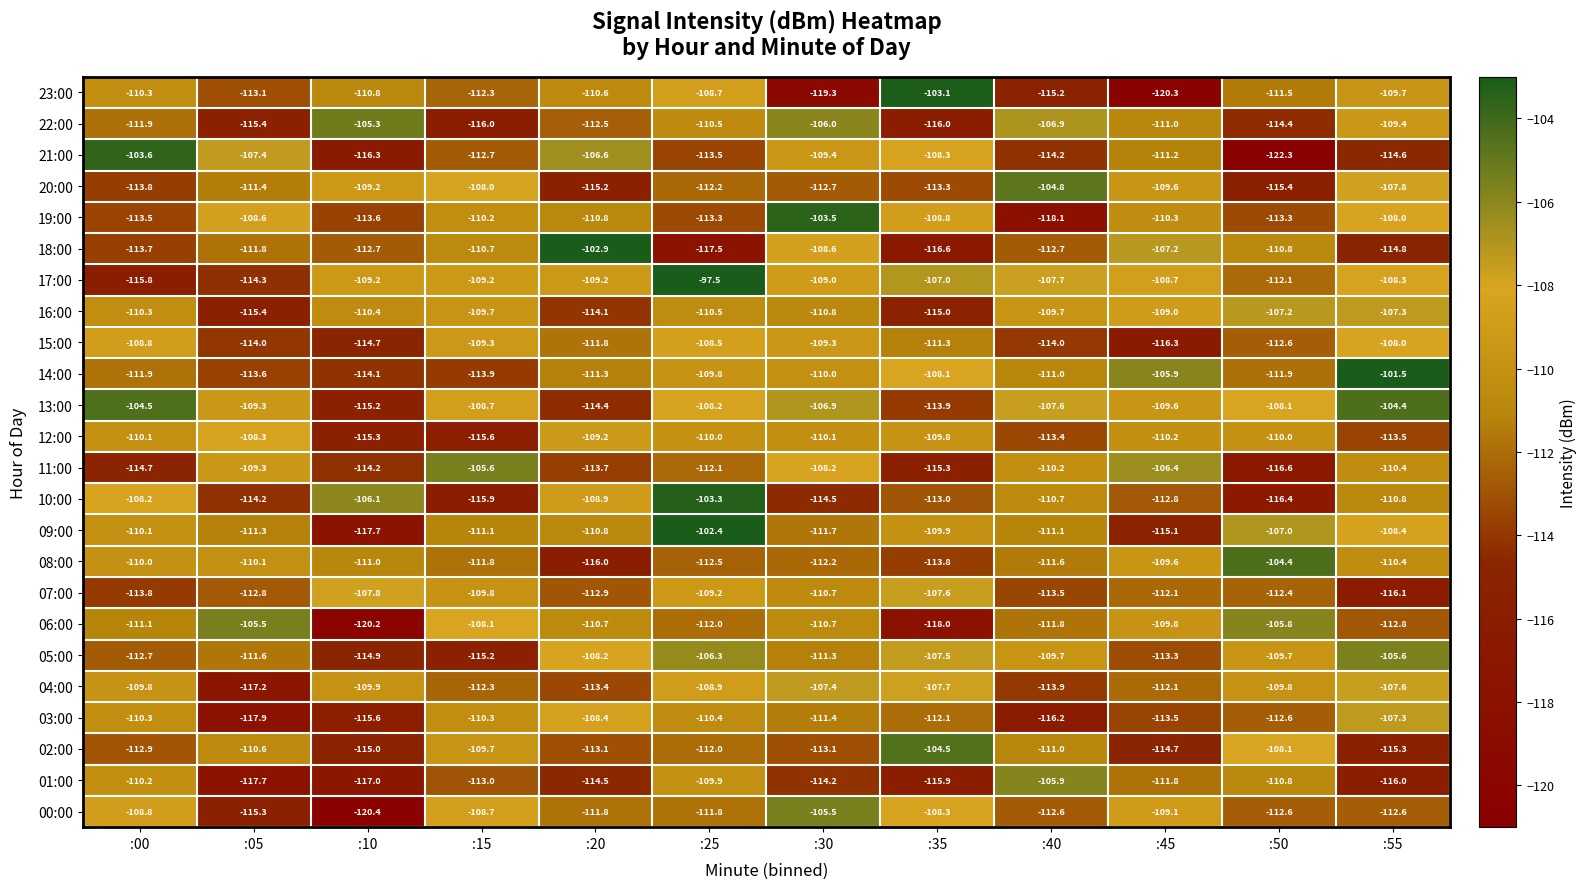

What is the difference between the highest and lowest values at :35?

14.9